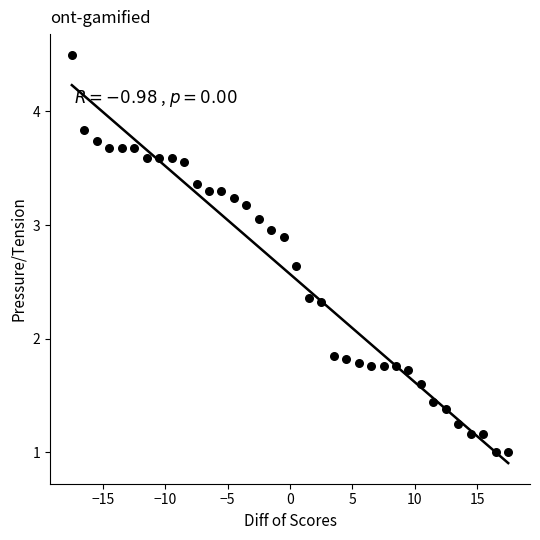

What is the range of X values (max minus min)?

35.0